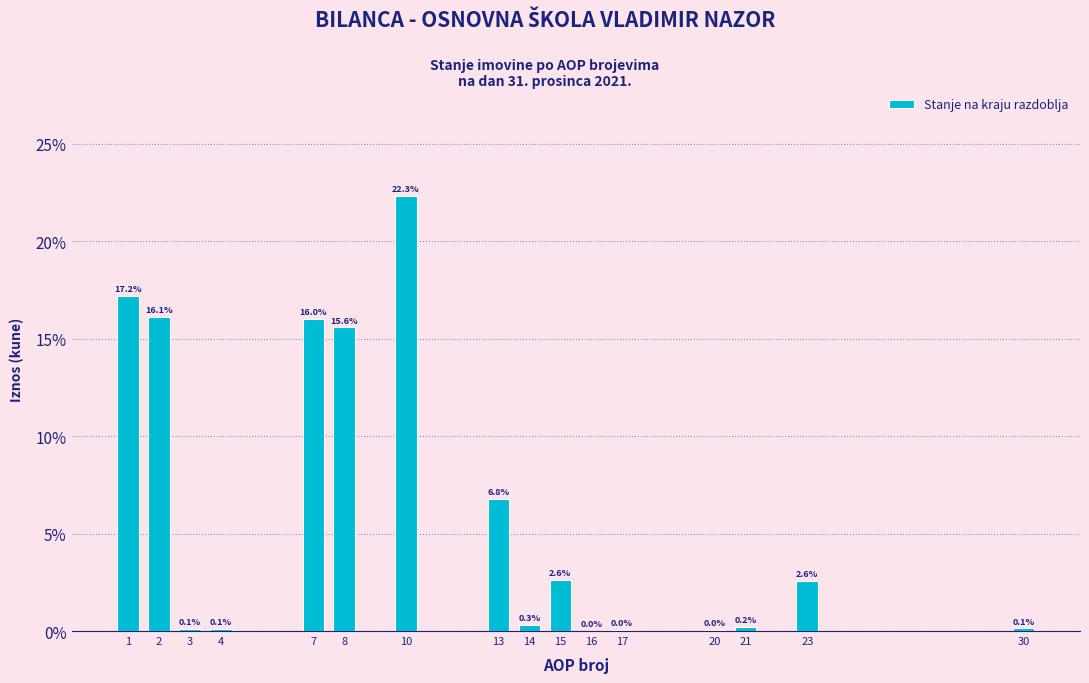

At which category does the chart reach its peak across all series?

10